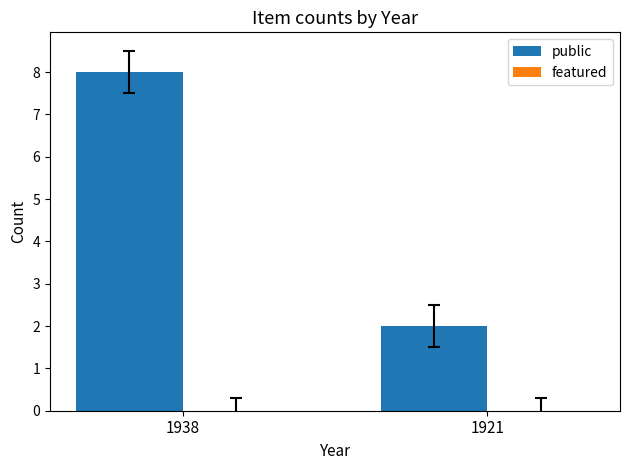

How many bars are there in total?

2